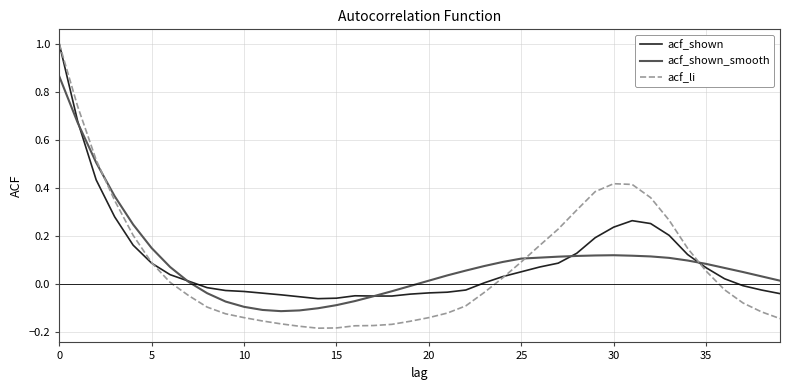

Which series has the largest range (max minus min)?

acf_li